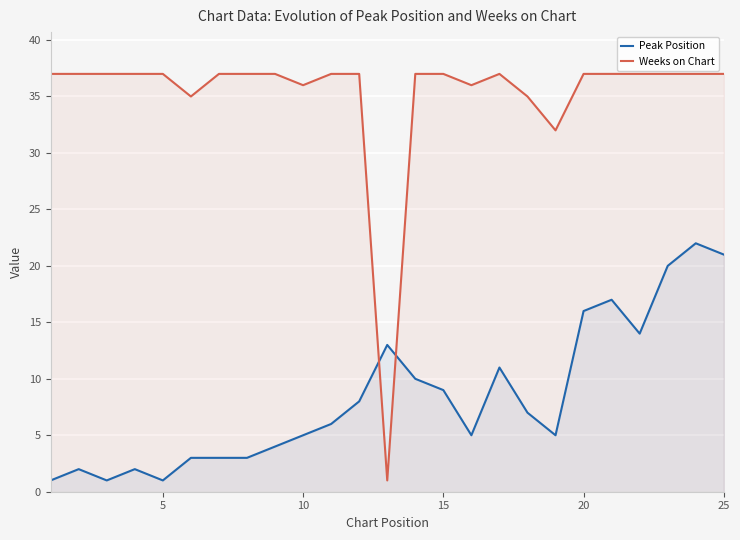

Is it true that Peak Position equals 4 at 15?

False